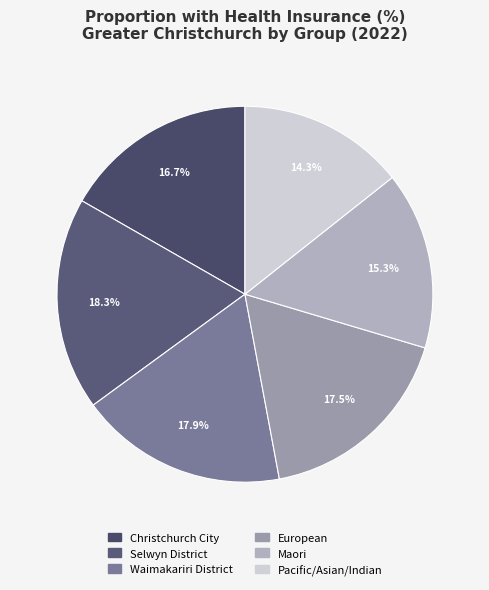

How many segments does this pie chart have?

6